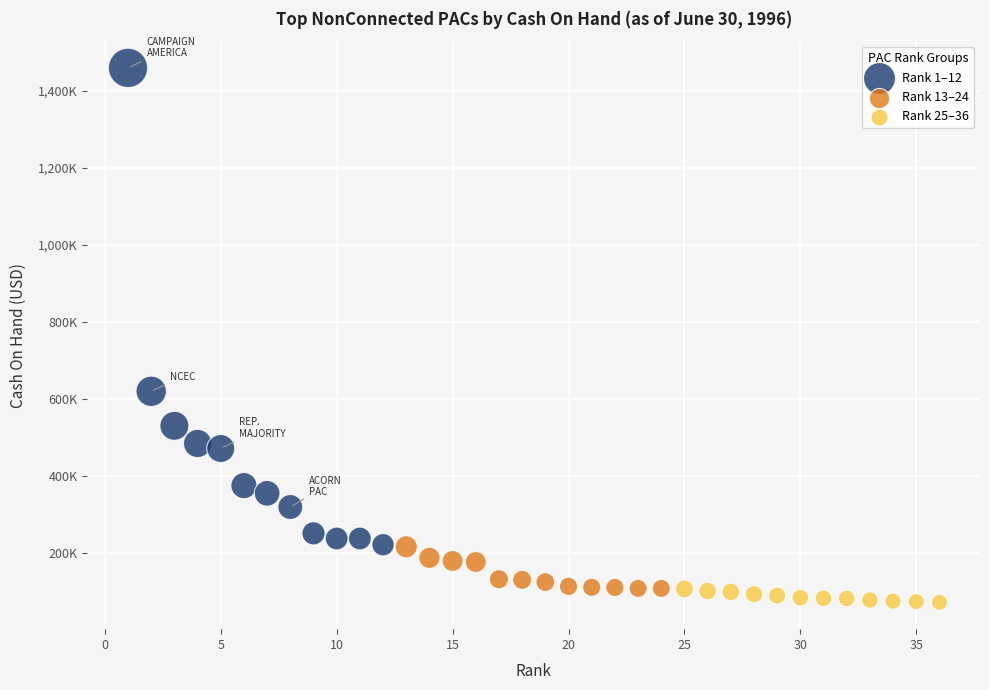

What are all the series names shown in the legend?

Rank 1–12, Rank 13–24, Rank 25–36